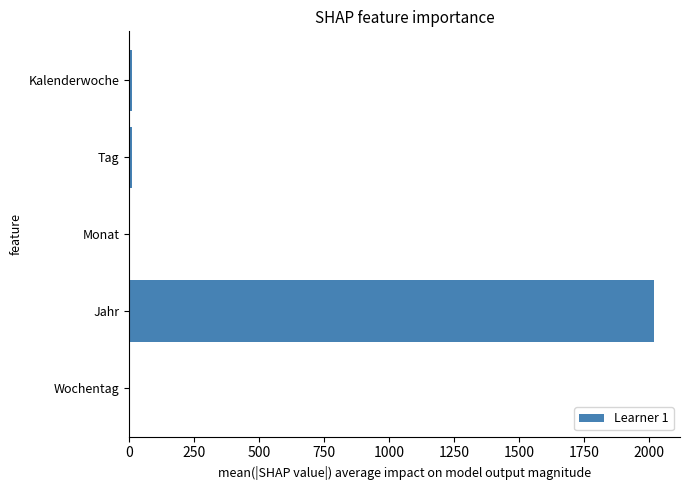

Which label corresponds to the largest value in the chart?

Jahr